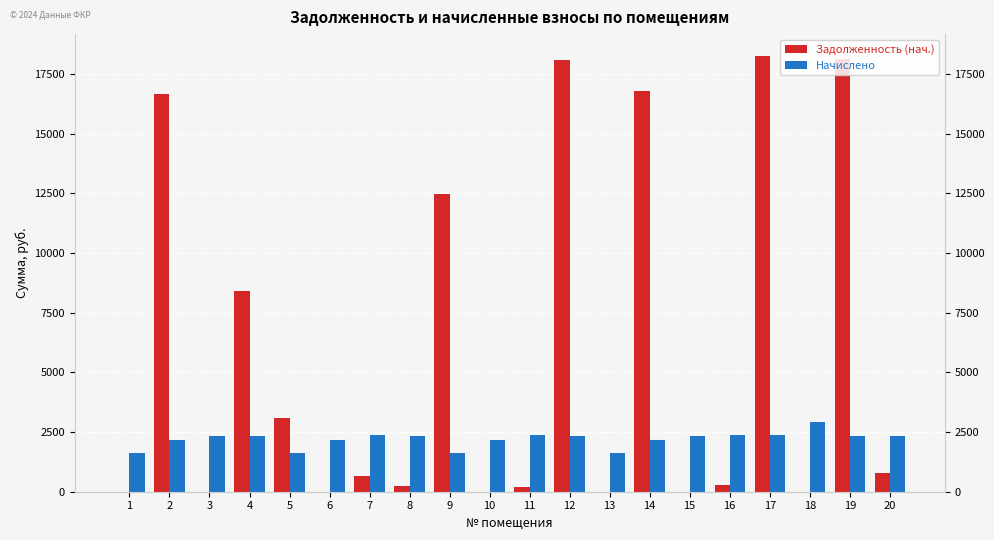

List the series in order of their peak value, lowest first.

Начислено, Задолженность (нач.)